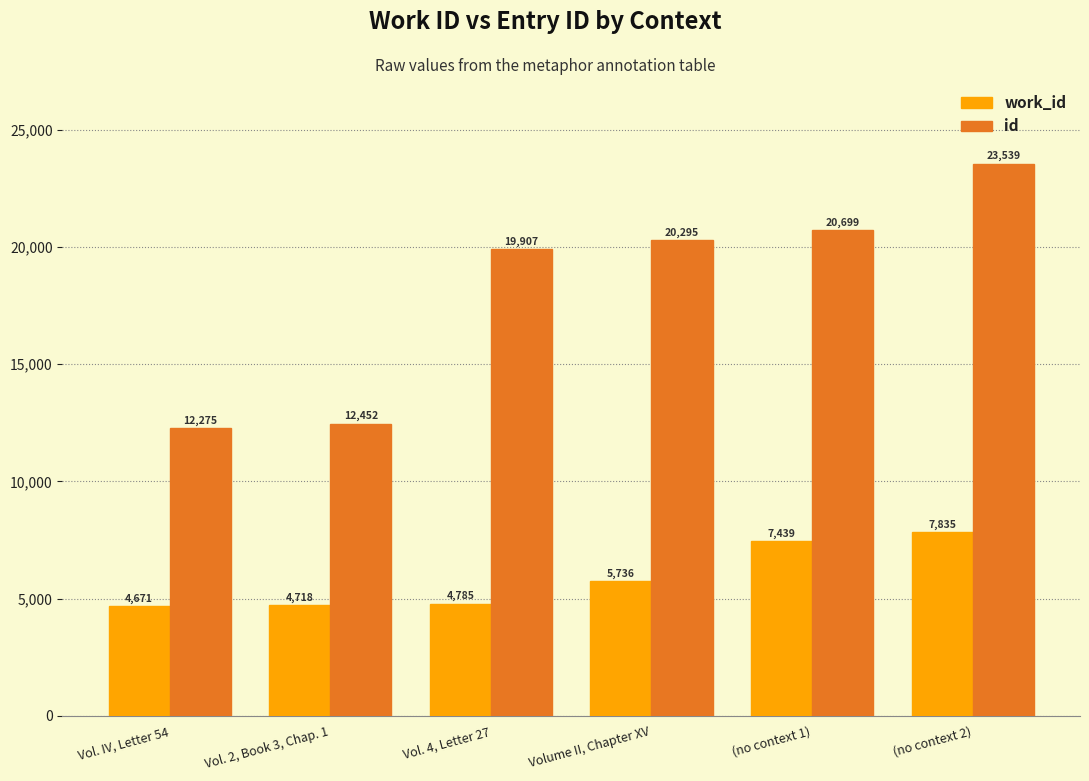

What is the label of the 3rd bar from the left?

Vol. 4, Letter 27